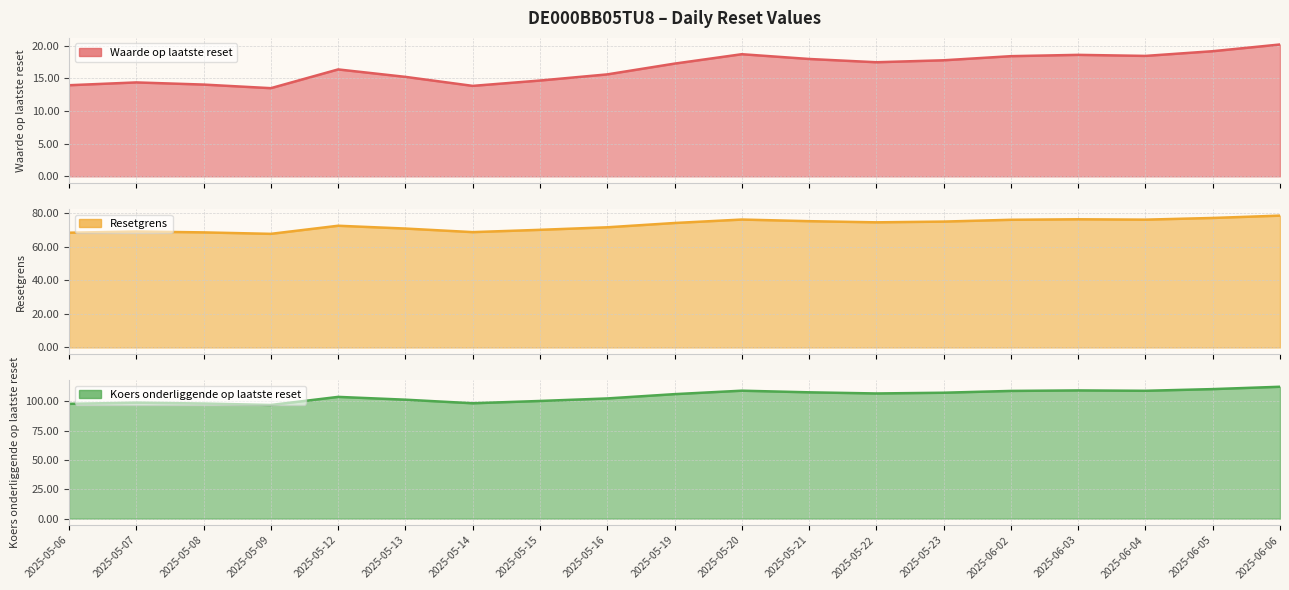

What is the value of the Resetgrens point at the 7th from the left?

68.9